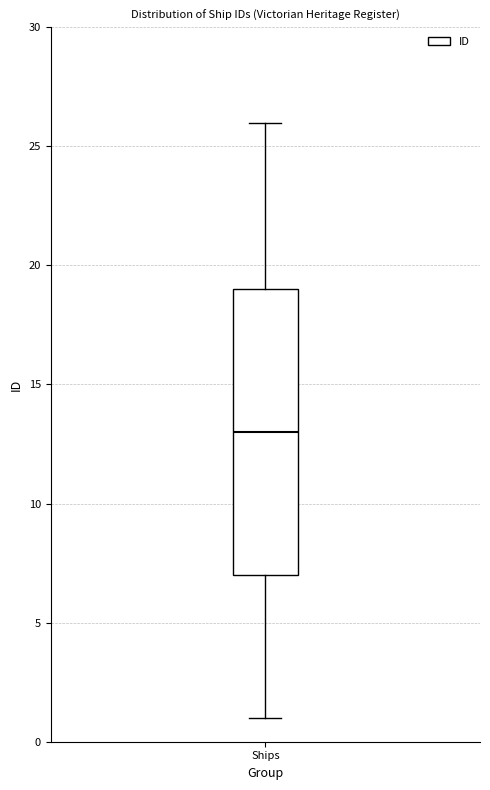

Read this box plot against the y-axis: the position of the median line, the range covered by the box, and the ends of both whiskers. The values are not printed on the chart, so give them approximately, as read against the axis.

median 13, box 7 to 19, whiskers 1 to 26